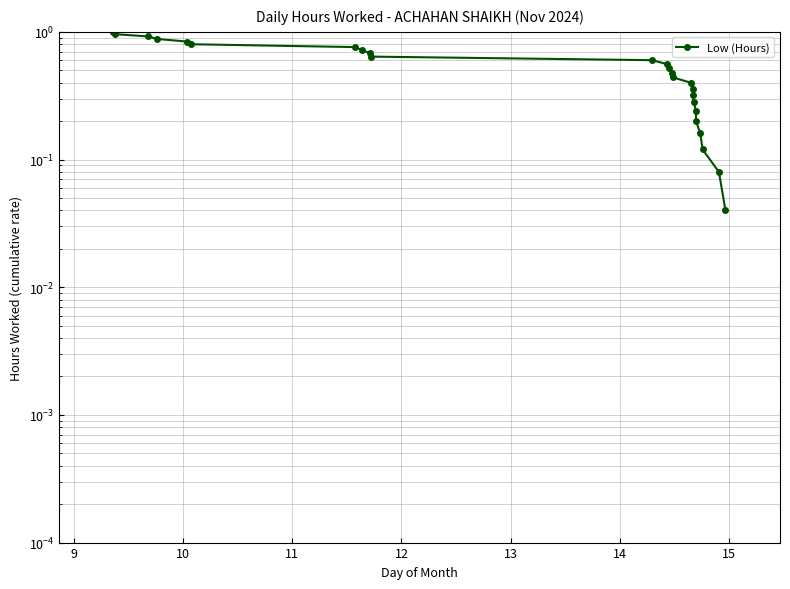

True or false: the data has more than 2 interior local peaks.

False